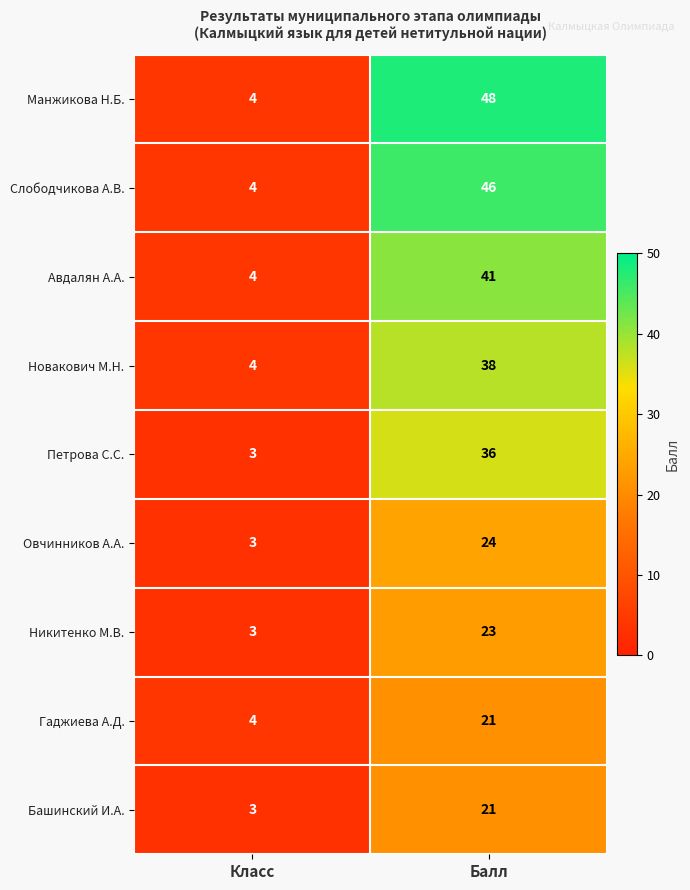

List the labels in order of Гаджиева А.Д. value, smallest first.

Класс, Балл